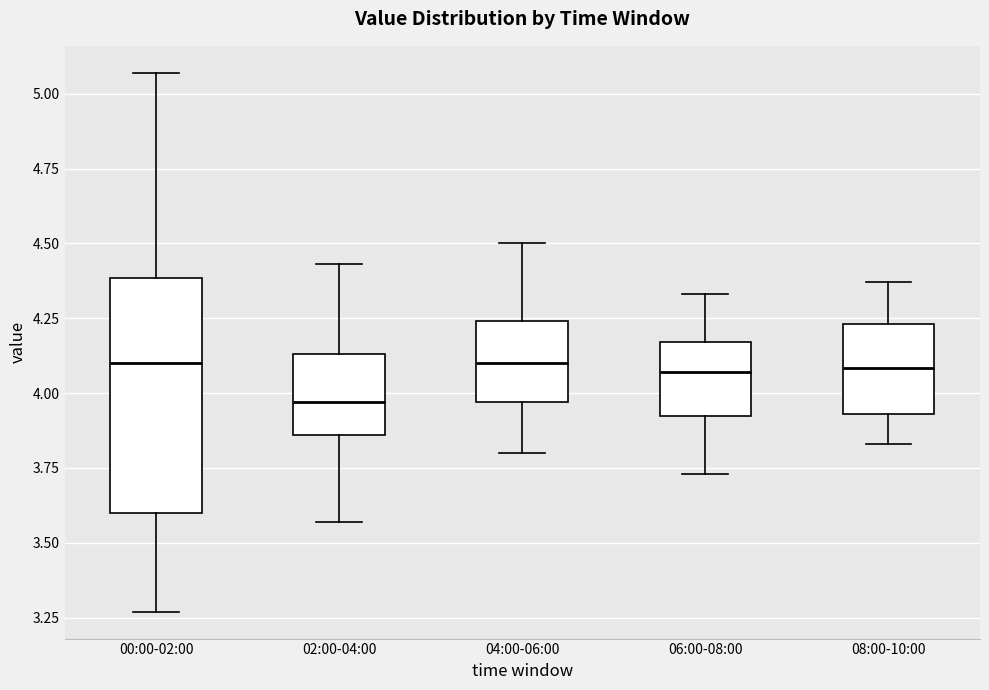

Where is the upper edge of the box for 06:00-08:00 on the y-axis? The values are not printed on the chart, so give them approximately, as read against the axis.

4.15